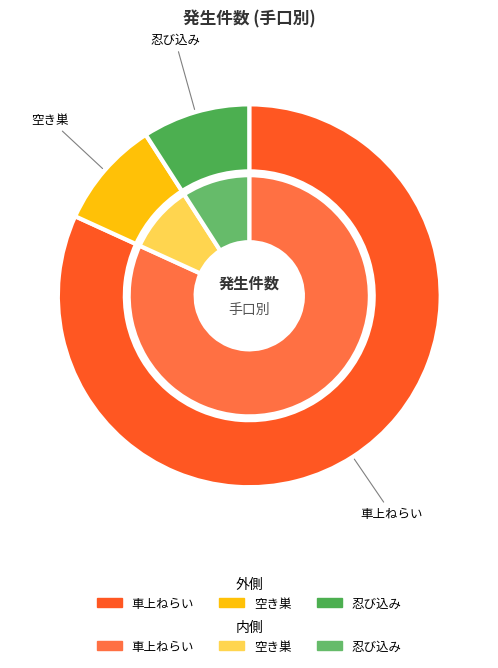

What is the majority slice?

車上ねらい